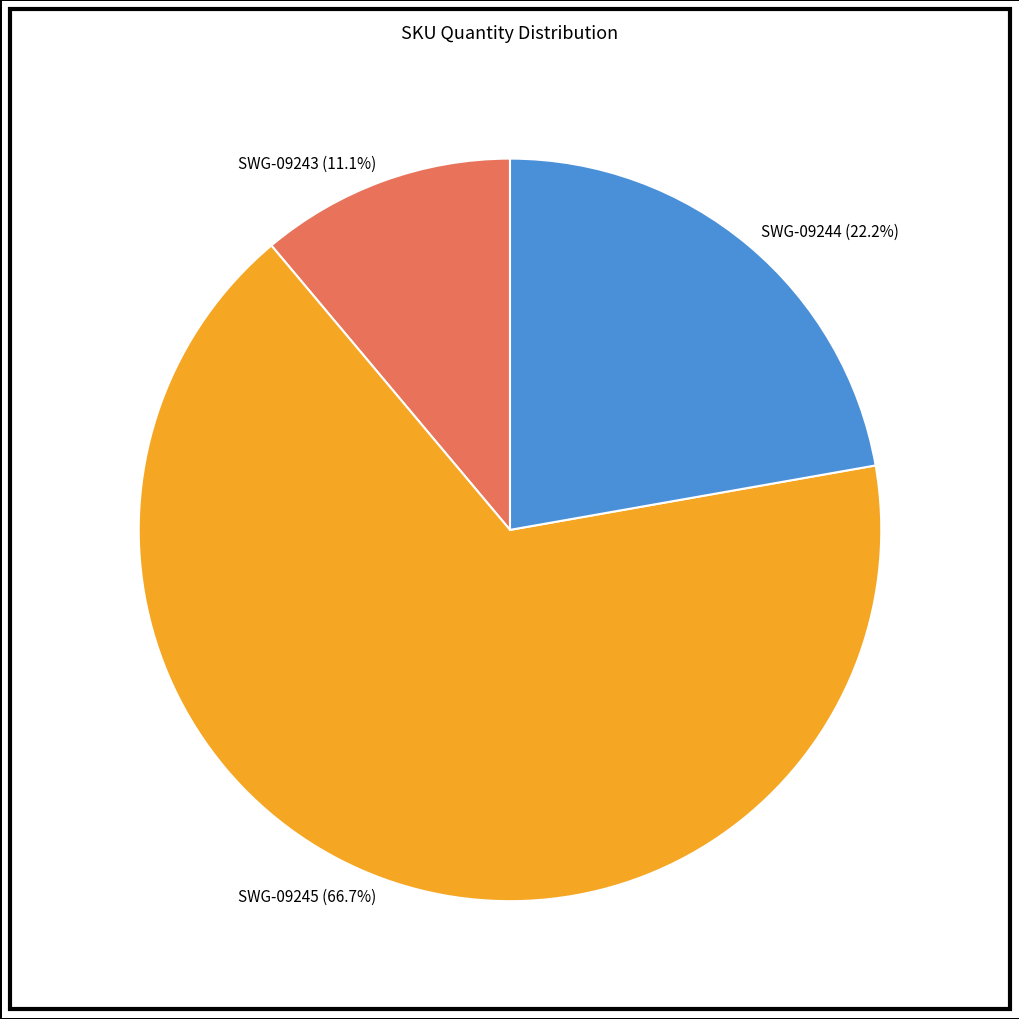

What percentage is NOT represented by SWG-09243?

88.9%